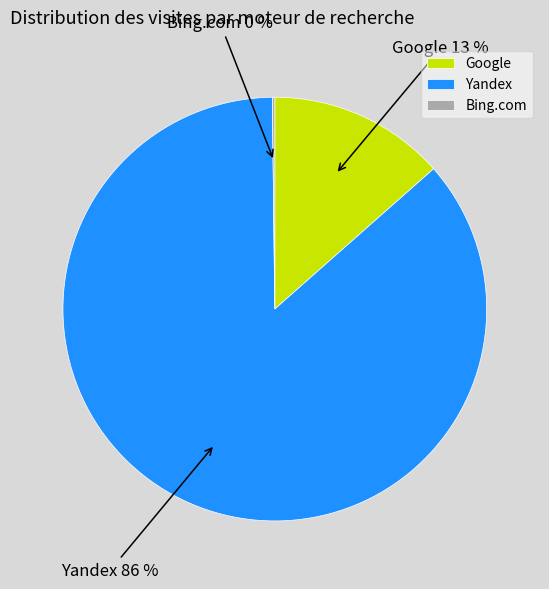

To the nearest percent, what is the average slice percentage?

33%